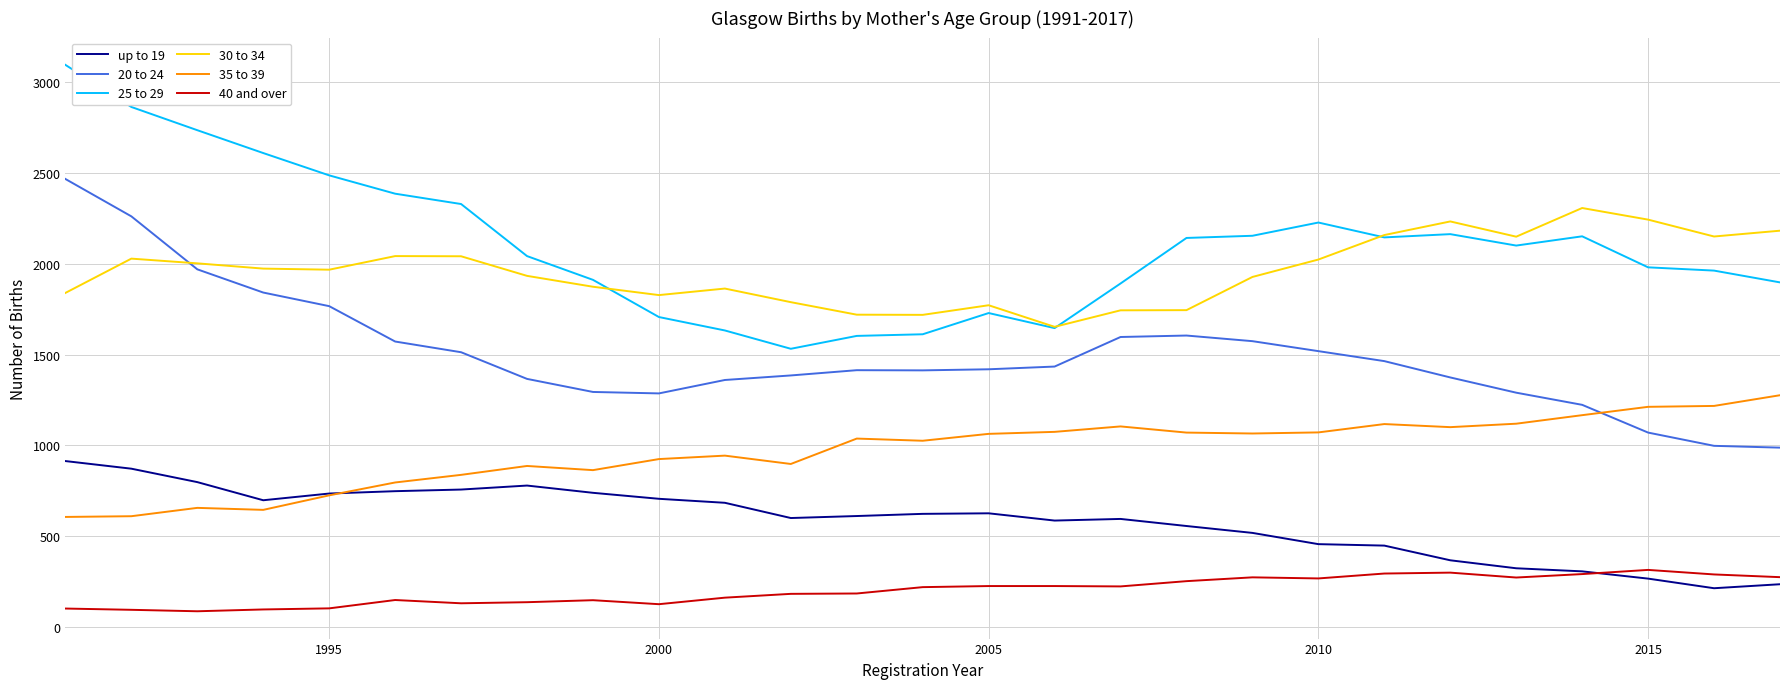

True or false: 40 and over and 30 to 34 intersect in this chart.

False